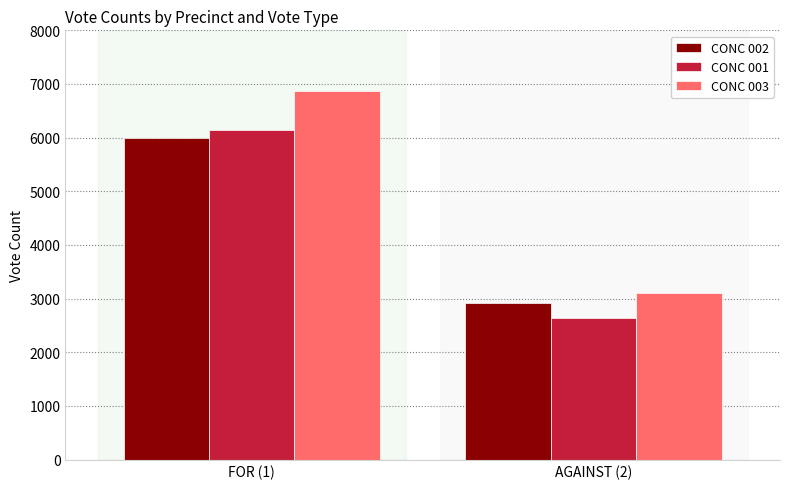

At which label is CONC 002 closest to 4456?

AGAINST (2)